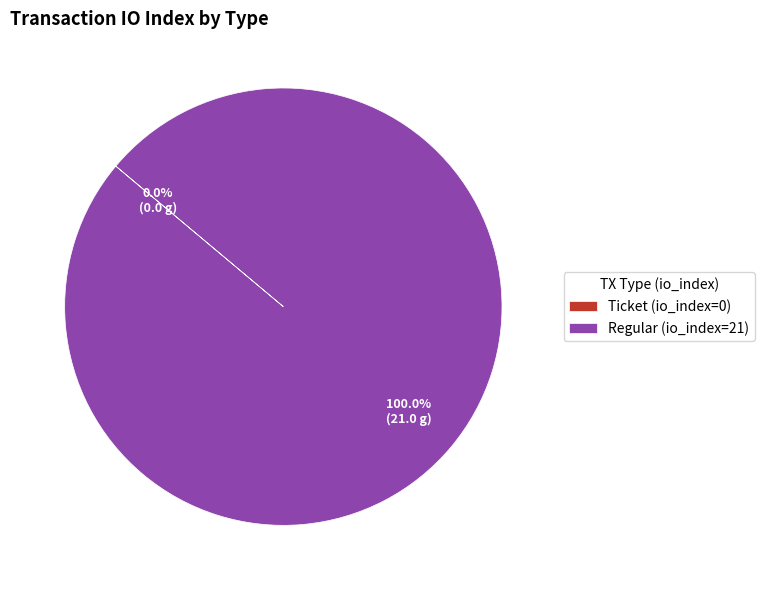

Does Regular (io_index=21) account for over 50% of the chart?

Yes